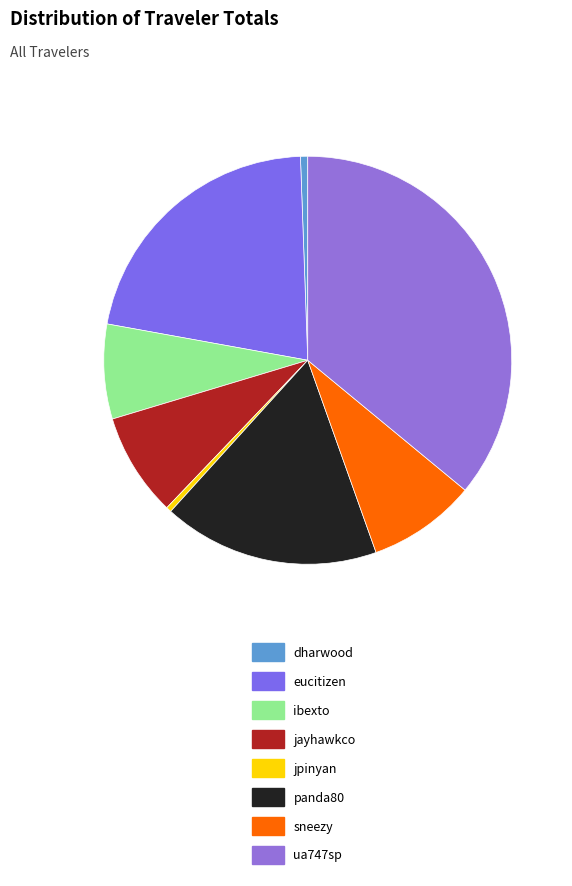

What is the largest slice in the pie chart?

ua747sp